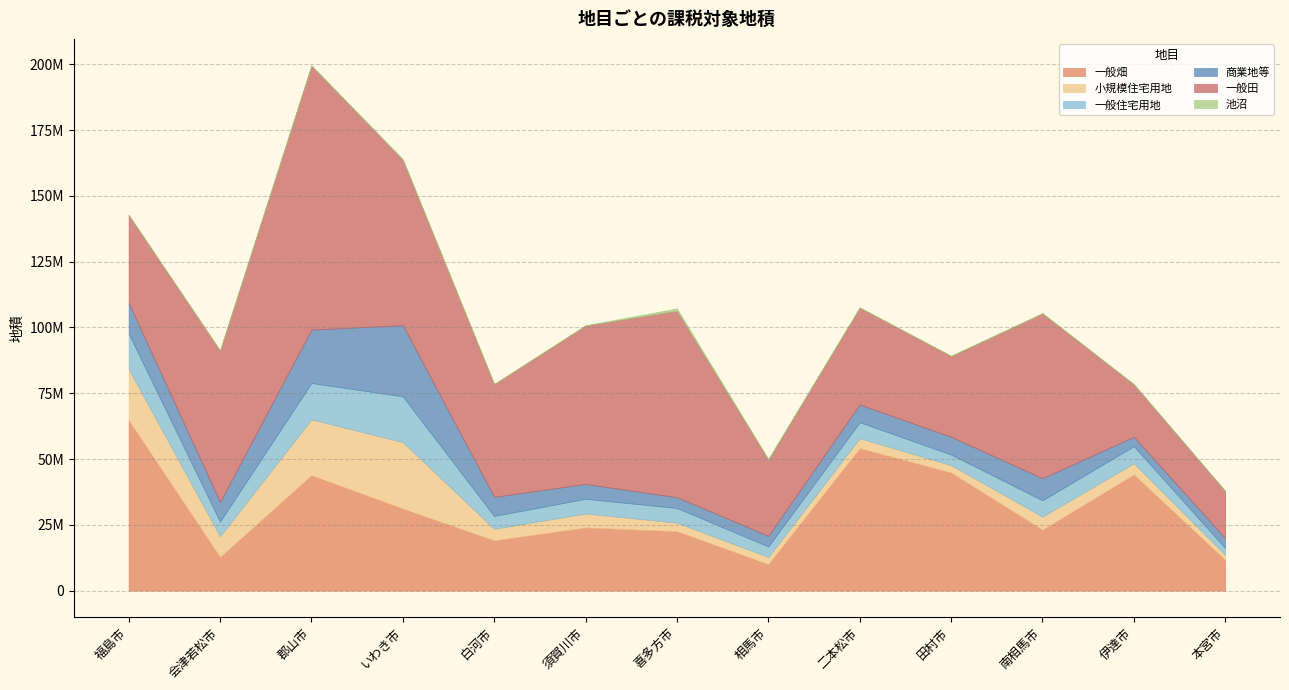

At which category does 一般畑 reach its first local peak?

郡山市